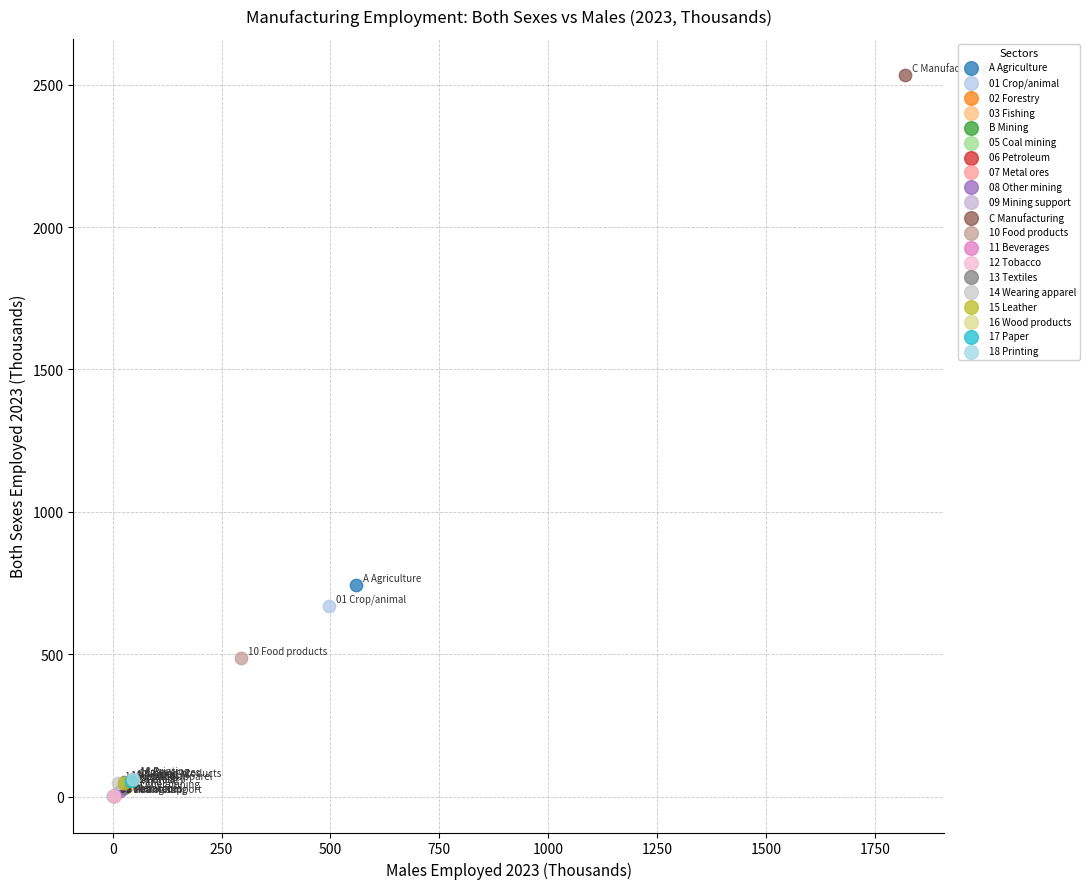

Which series reaches the maximum Y coordinate?

C Manufacturing